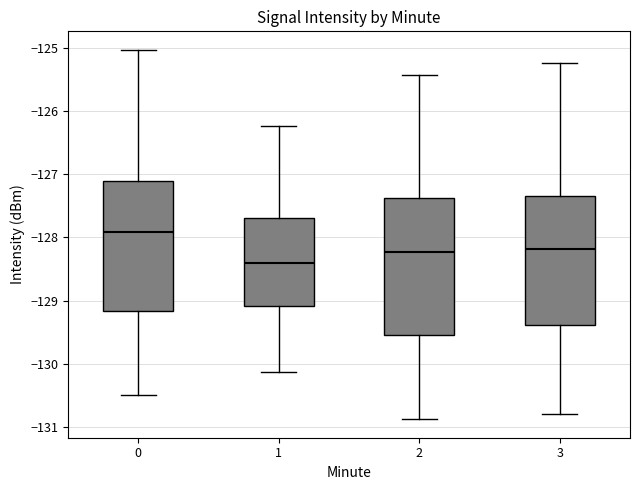

Which box has the lowest median line?

1